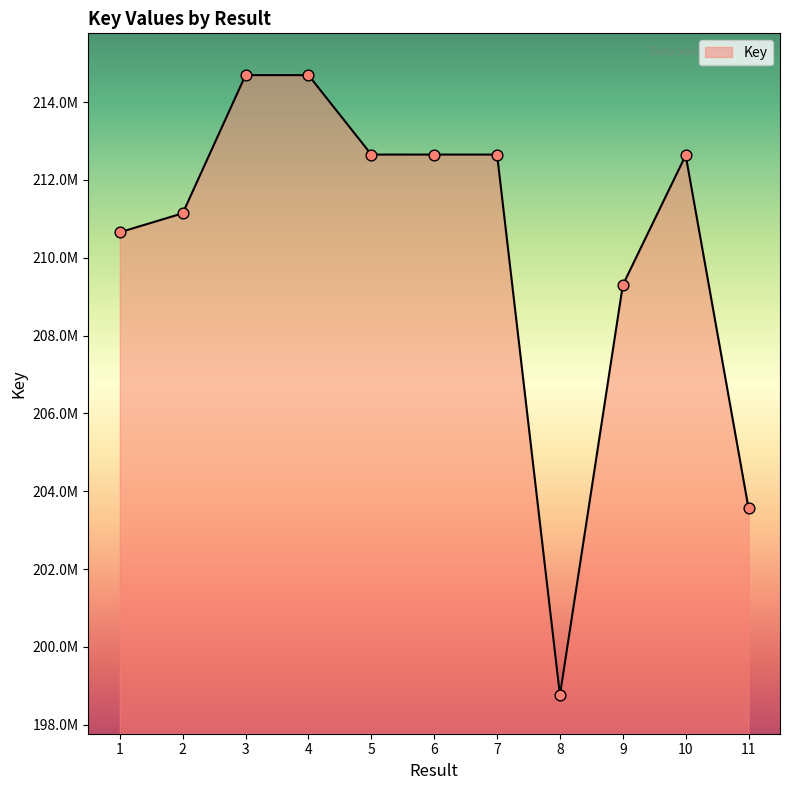

Which has a higher value, 6 or 4?

4